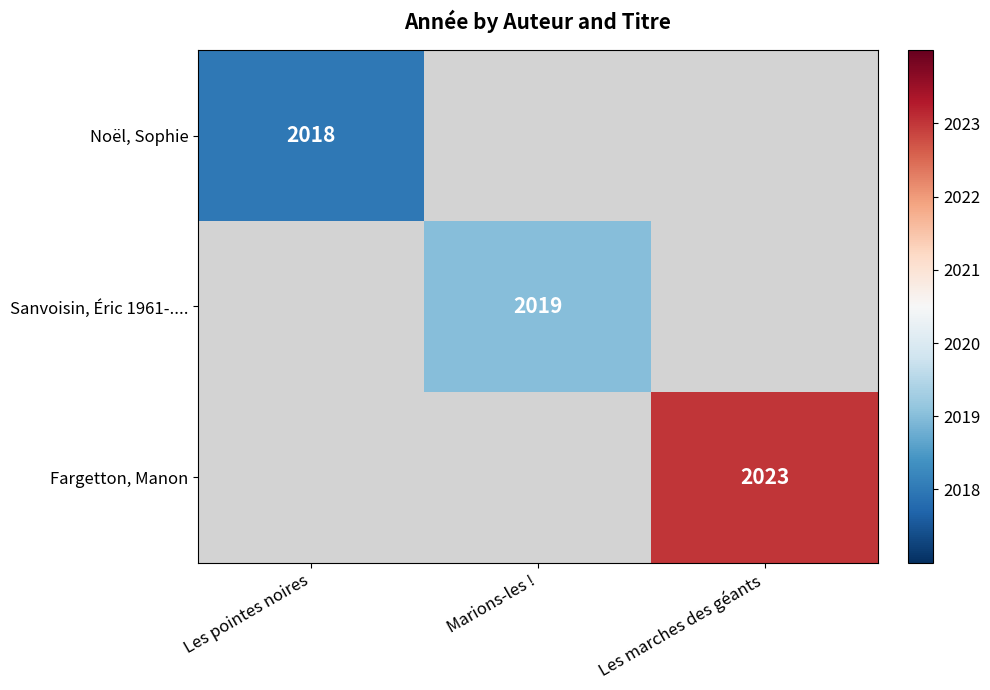

The Sanvoisin, Éric 1961-.... series shows 2961 at Marions-les !. True or false?

False